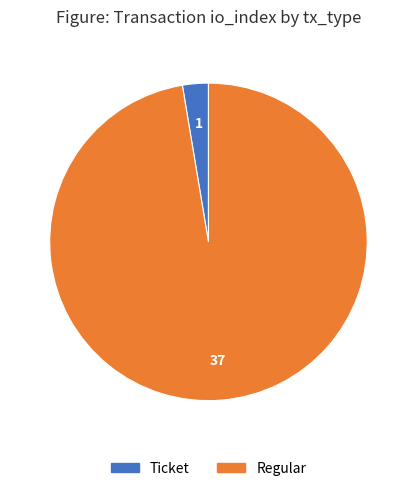

Is there any slice that represents more than half of the pie?

Yes